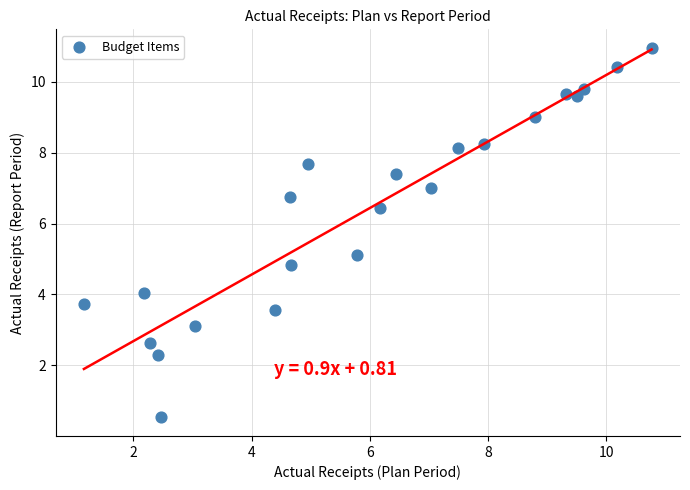

What is the range of Y values (max minus min)?

10.4